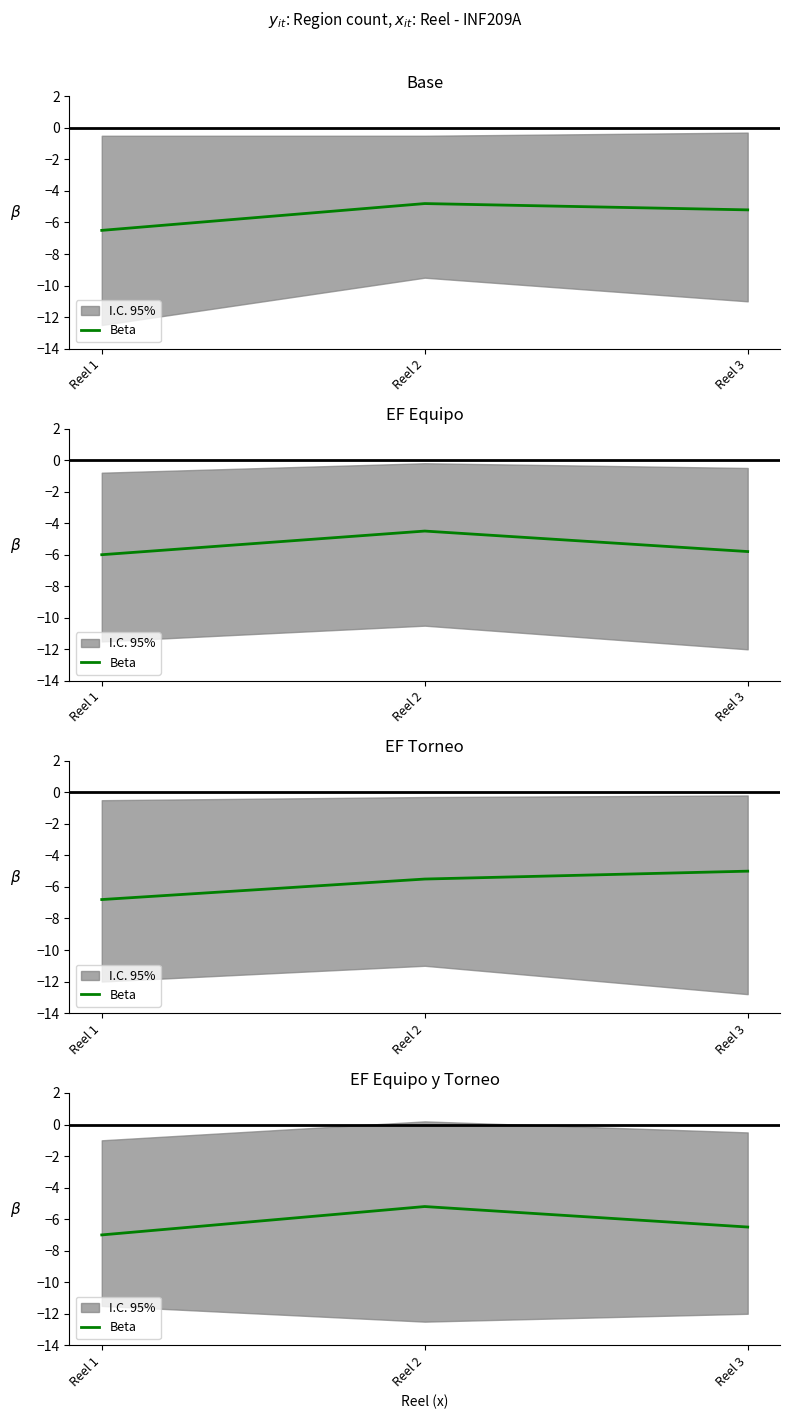

What is the value of the 3rd point from the left?

-6.5